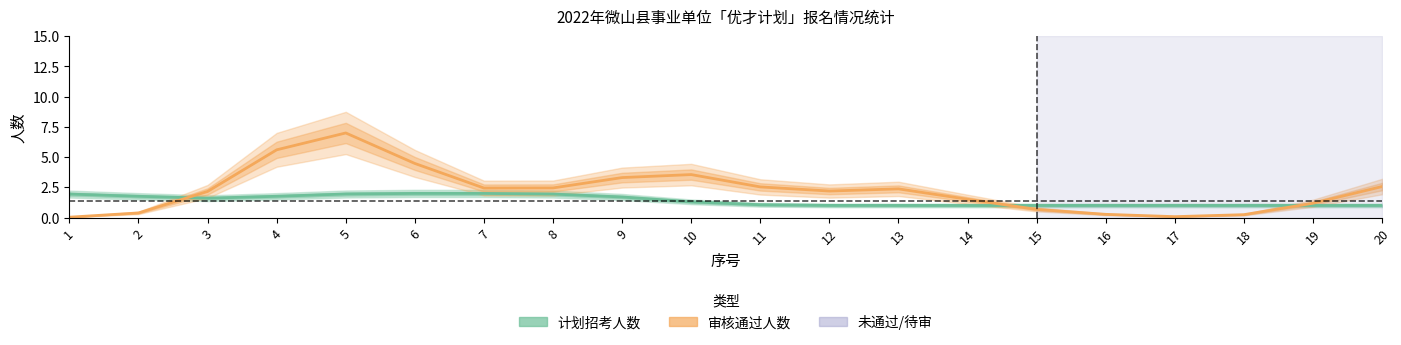

Reading left to right, list all the values displayed in this chart.

计划招考人数: 1.9	1.8	1.6	1.8	1.9	2.0	2.0	1.9	1.7	1.3	1.1	1.0	1.0	1.0	1.0	1.0	1.0	1.0	1.0	1.0
审核通过人数: 0.0	0.4	2.2	5.6	7.0	4.5	2.4	2.4	3.3	3.6	2.5	2.2	2.4	1.5	0.7	0.3	0.1	0.2	1.2	2.6